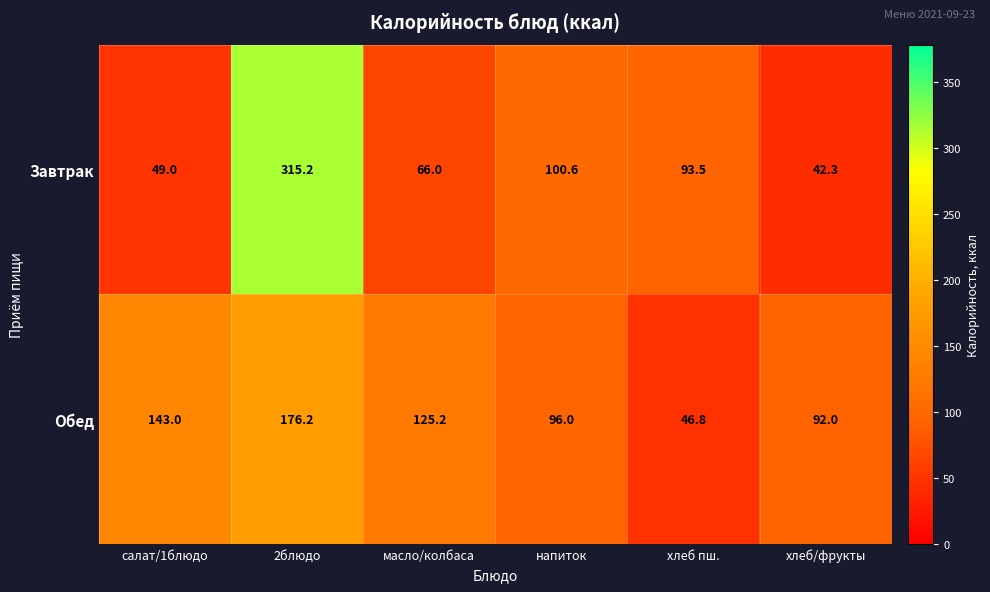

The value of Завтрак at салат/1блюдо is 33.8. True or false?

False